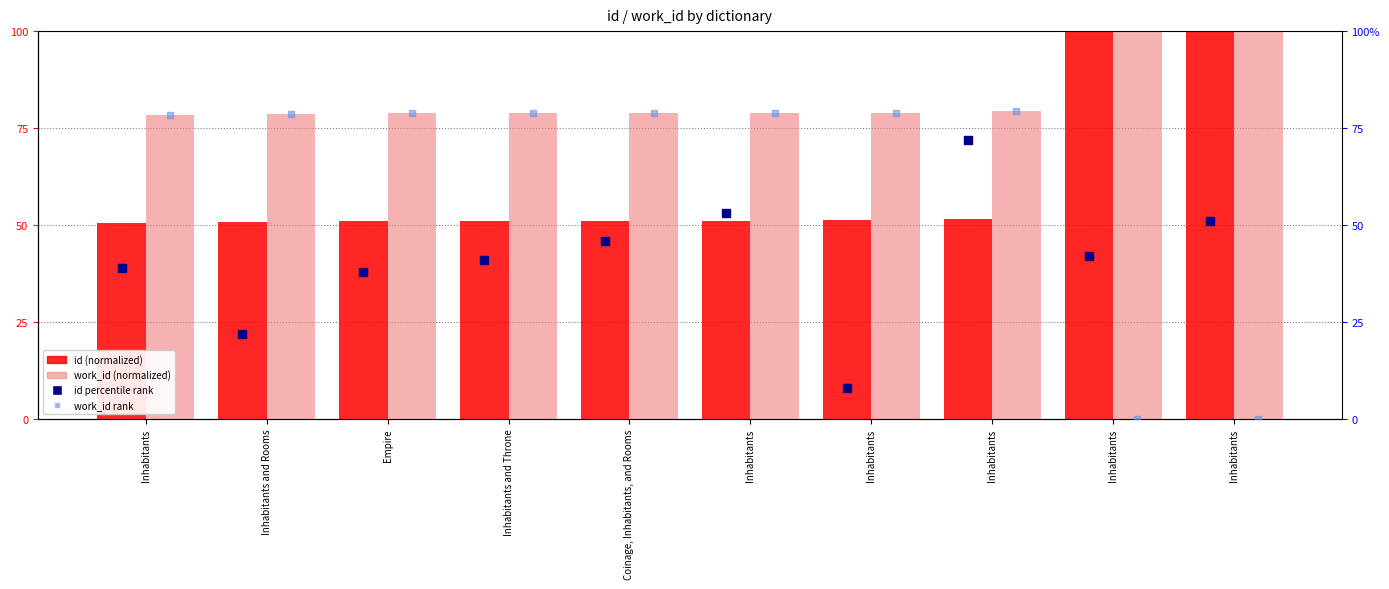

At which category is the sum across all series the highest?

Inhabitants